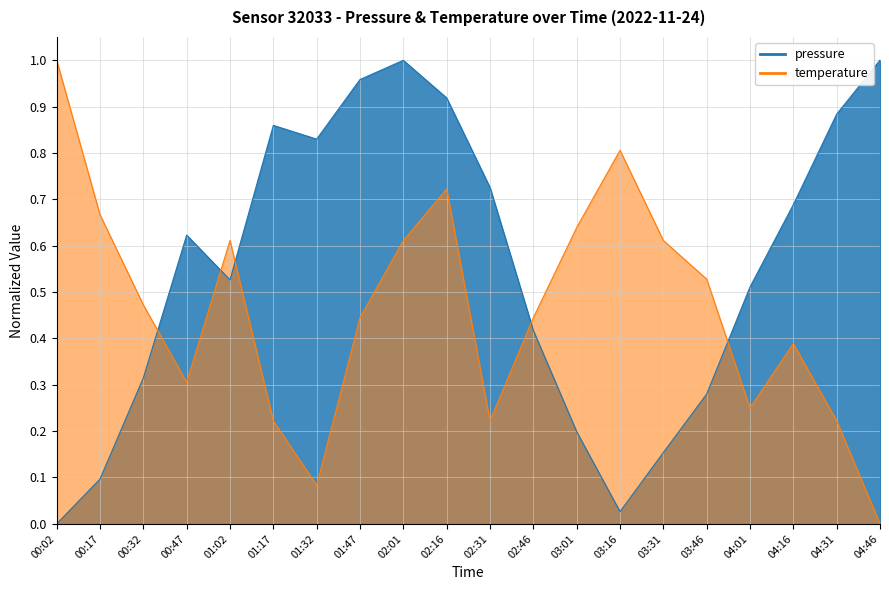

What is the difference between the highest and lowest values at 01:17?

0.6